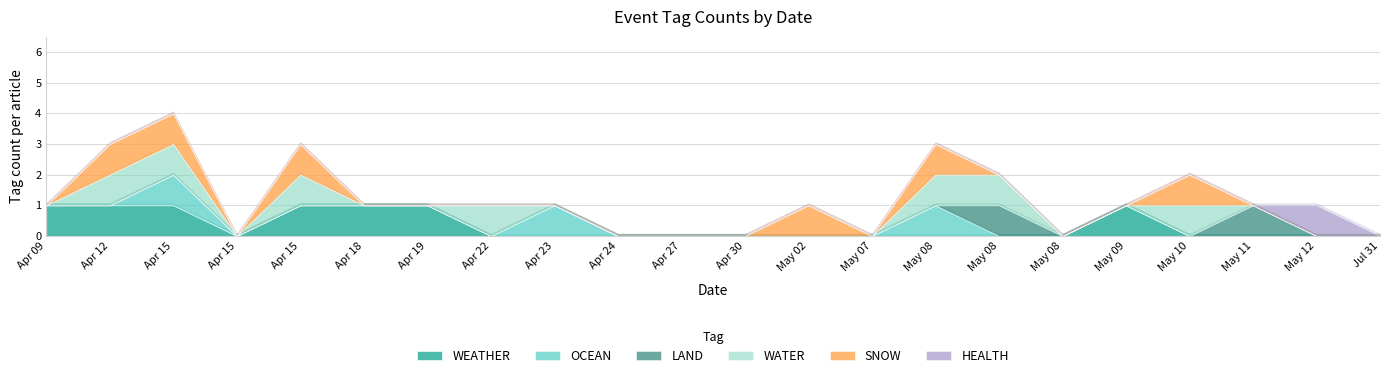

List the series in order of their peak value, lowest first.

WEATHER, OCEAN, LAND, WATER, SNOW, HEALTH